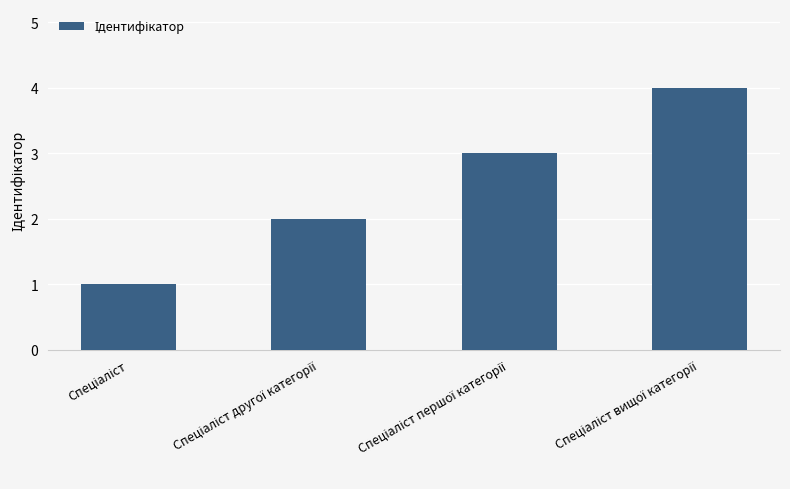

What is the sum of all values?

10